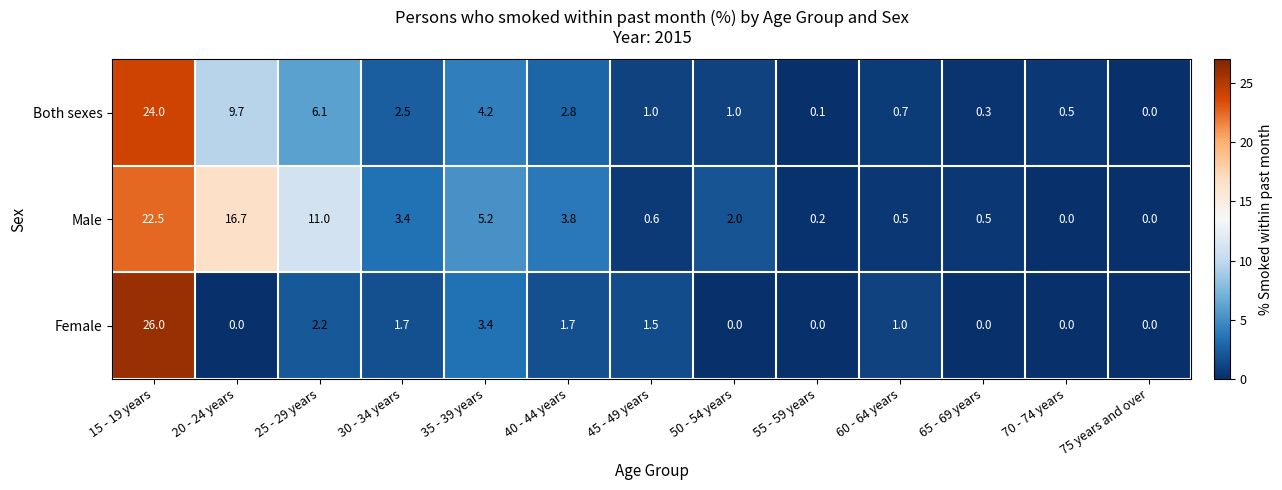

Rank the series by their maximum value, from lowest to highest.

Male, Both sexes, Female